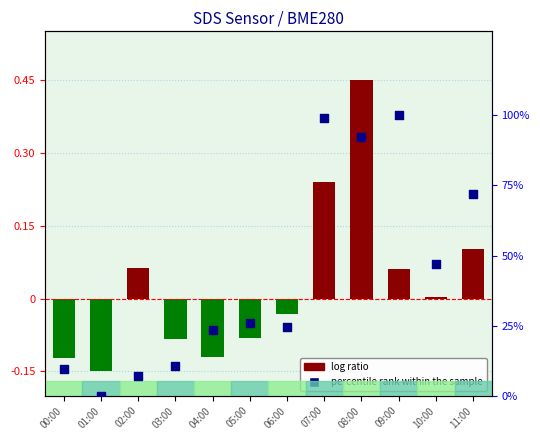

At how many categories does at least one series exceed 36?

5